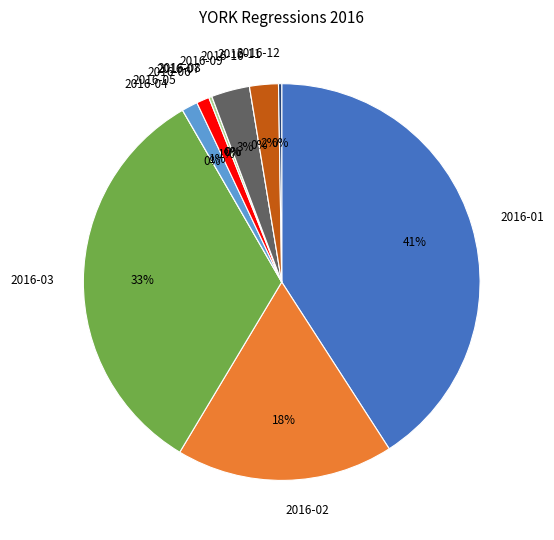

Is there any slice that represents more than half of the pie?

No